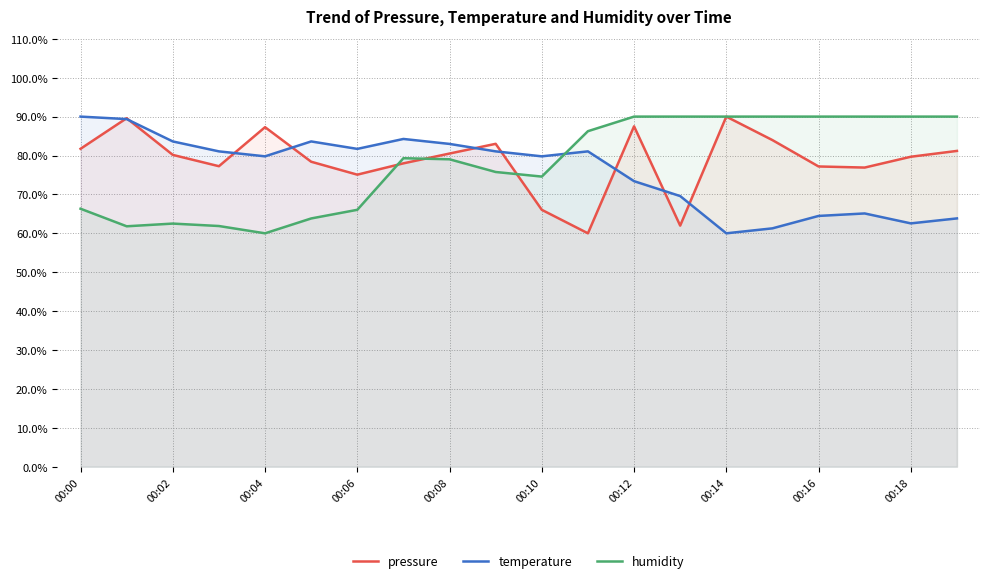

How many values in the temperature series exceed 81?

10